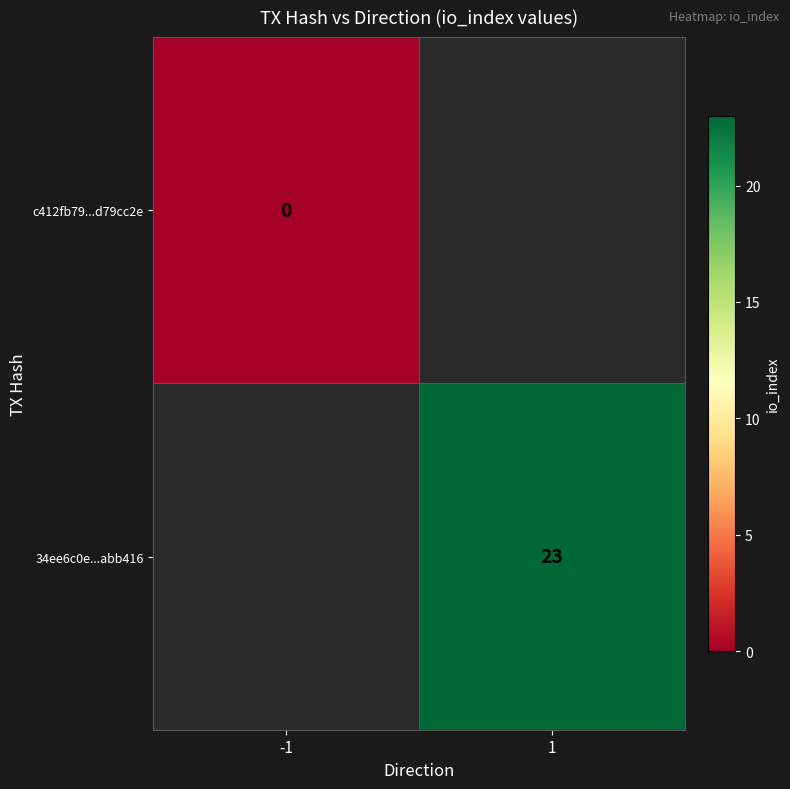

The 34ee6c0e...abb416 series shows 12 at 1. True or false?

False